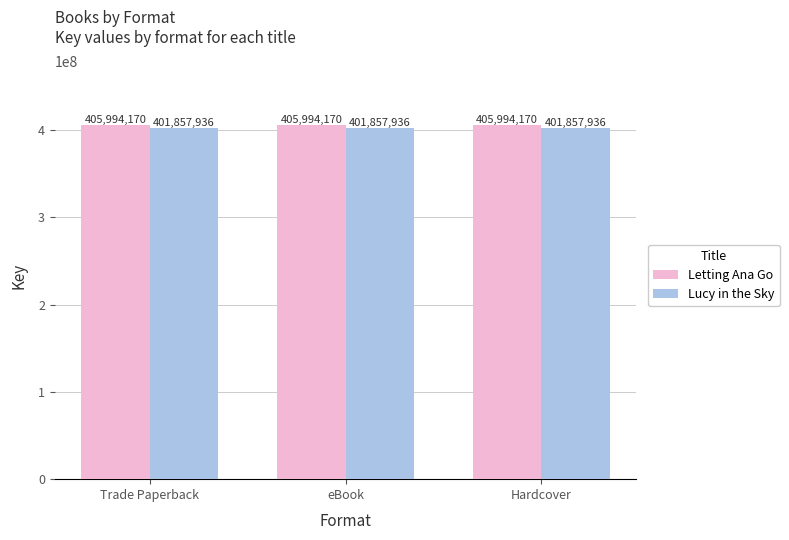

What are all the series names shown in the legend?

Letting Ana Go, Lucy in the Sky